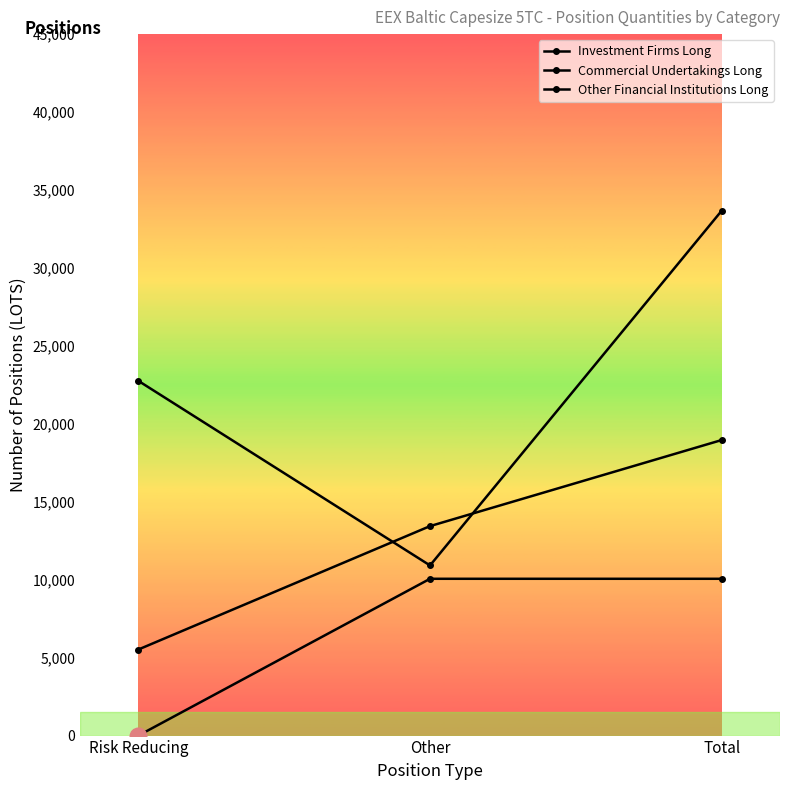

Rank the series by their average value, from highest to lowest.

Commercial Undertakings Long, Investment Firms Long, Other Financial Institutions Long